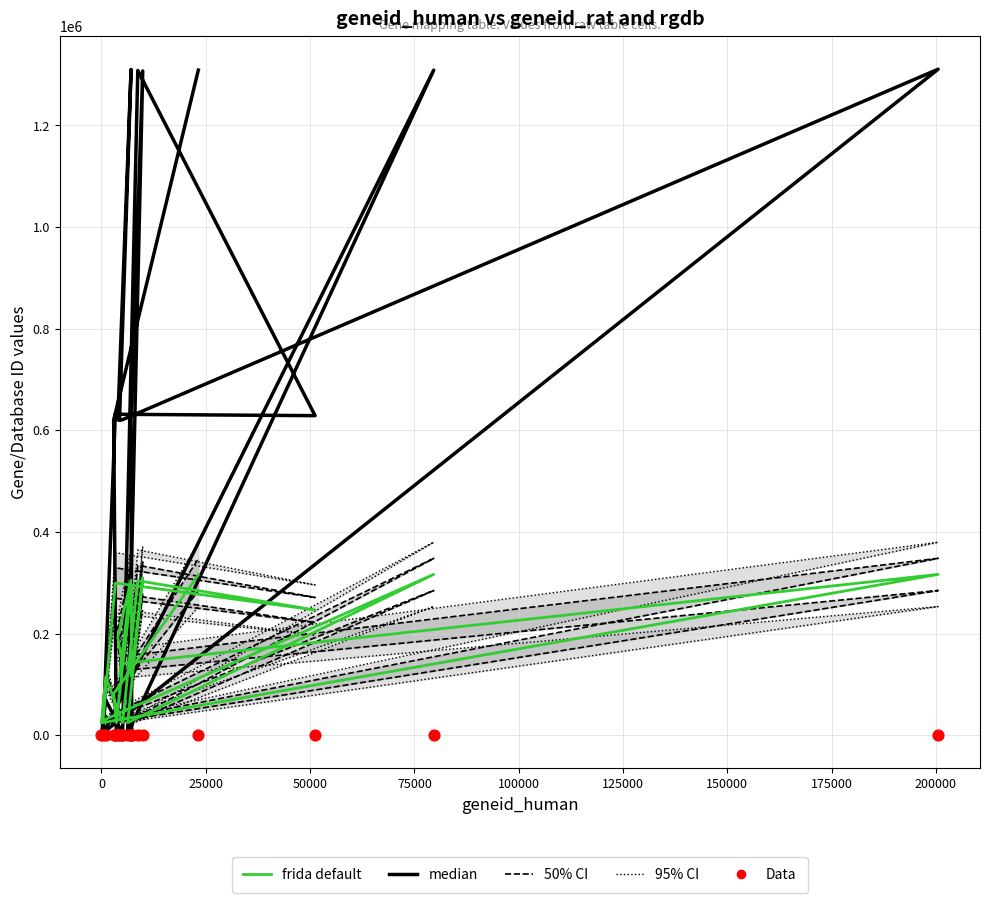

What are all the series names shown in the legend?

median, 50% CI line, 95% CI line, frida default, Data